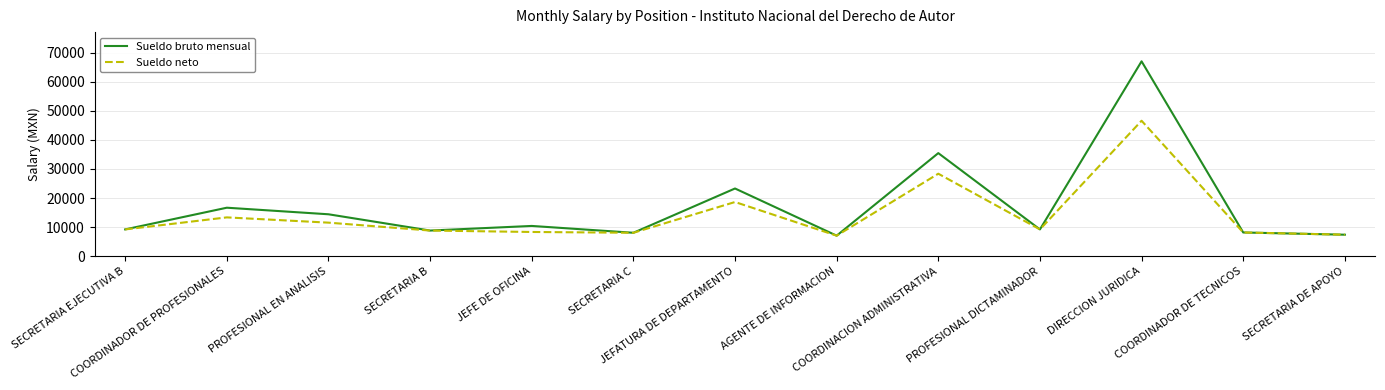

How many values in the Sueldo neto series exceed 9193?

7